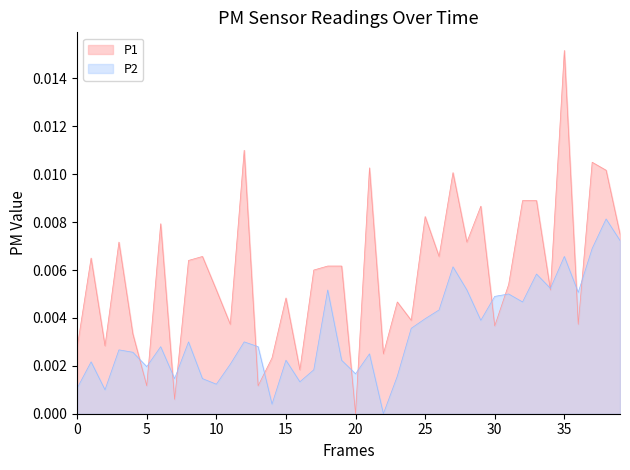

Where is P2 nearest to the value 0?

22